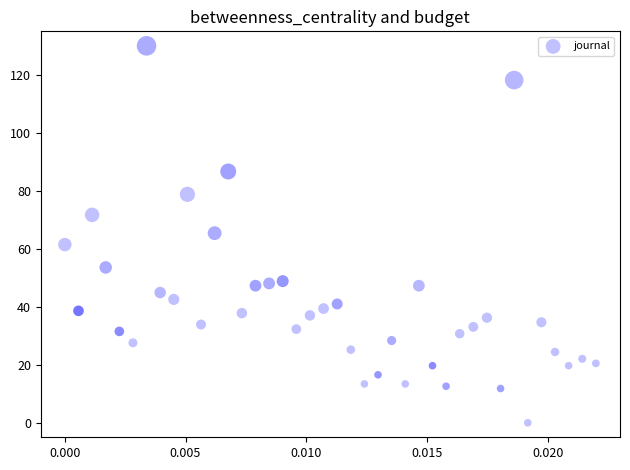

What is the range of Y values (max minus min)?

130.0